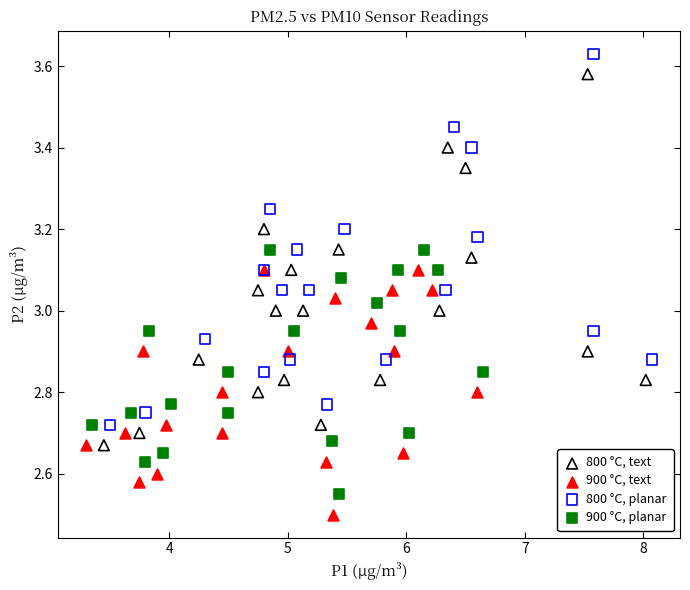

Which series contains the highest Y value?

800 °C, planar